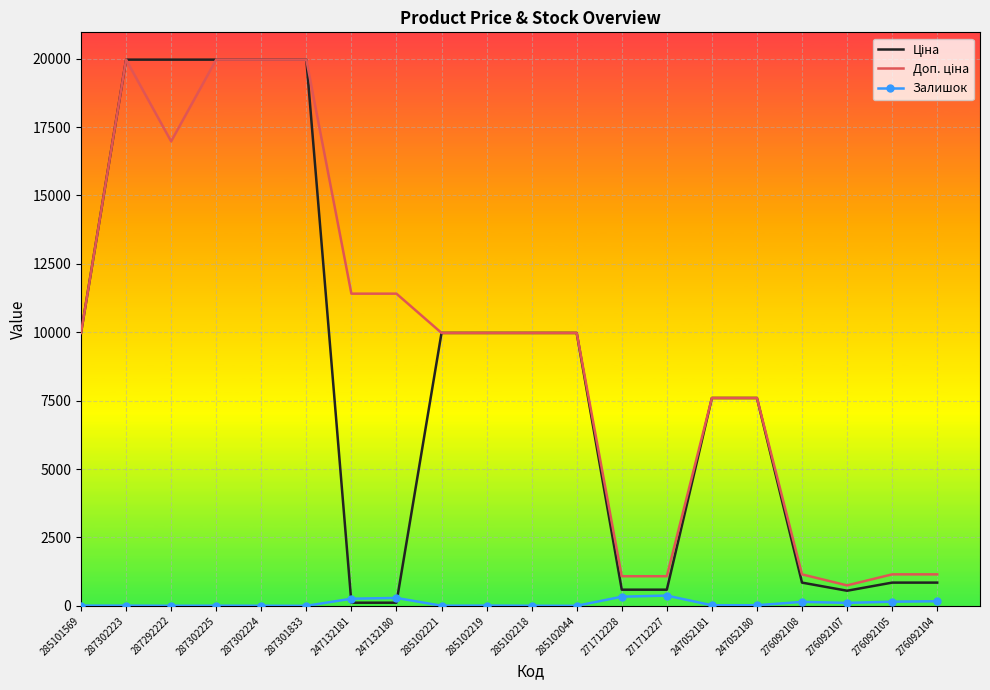

How many data points in Ціна are above 9974?

10